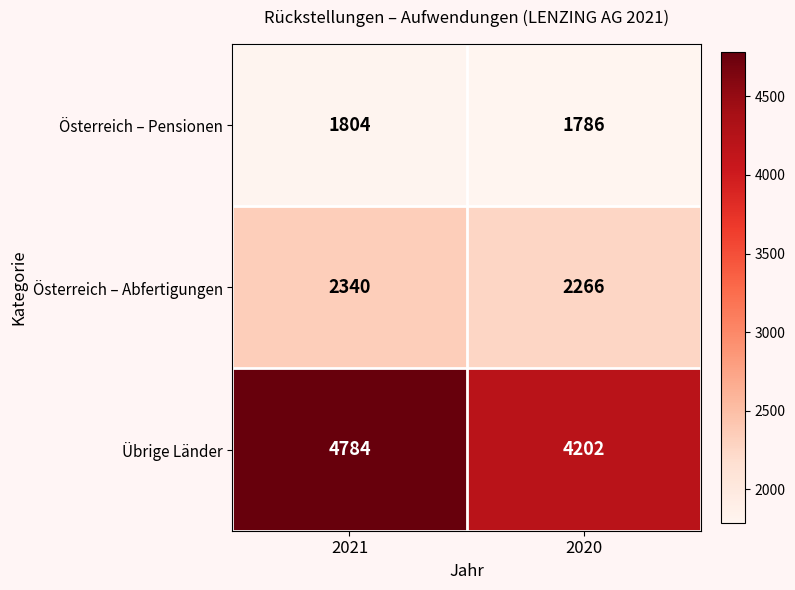

What is the greatest value displayed?

4784